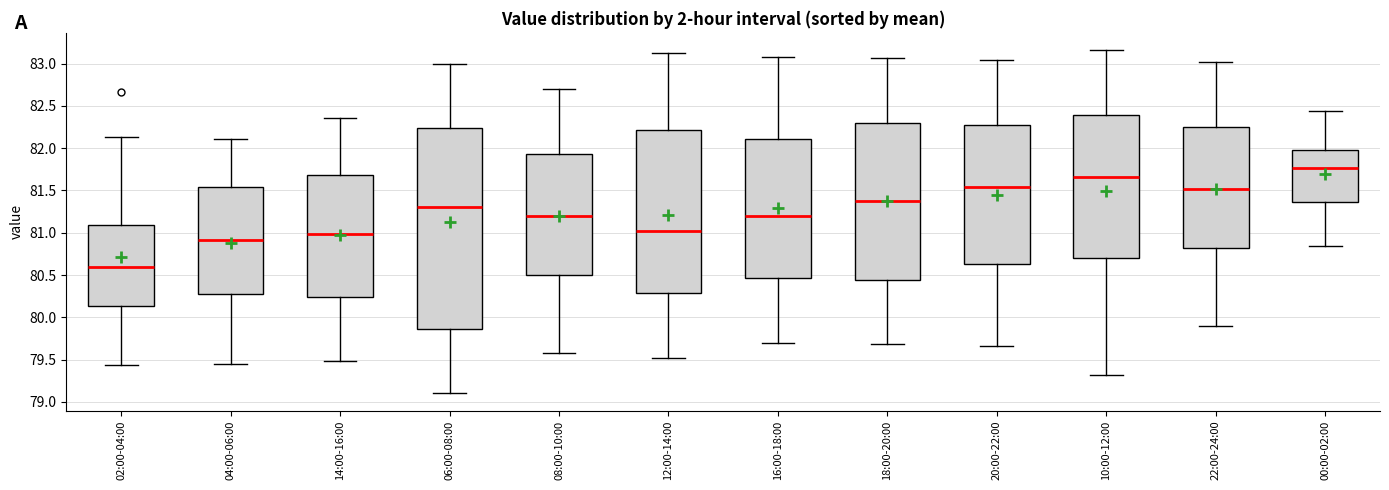

Which box is the tallest, from its lower edge to its upper edge?

06:00-08:00